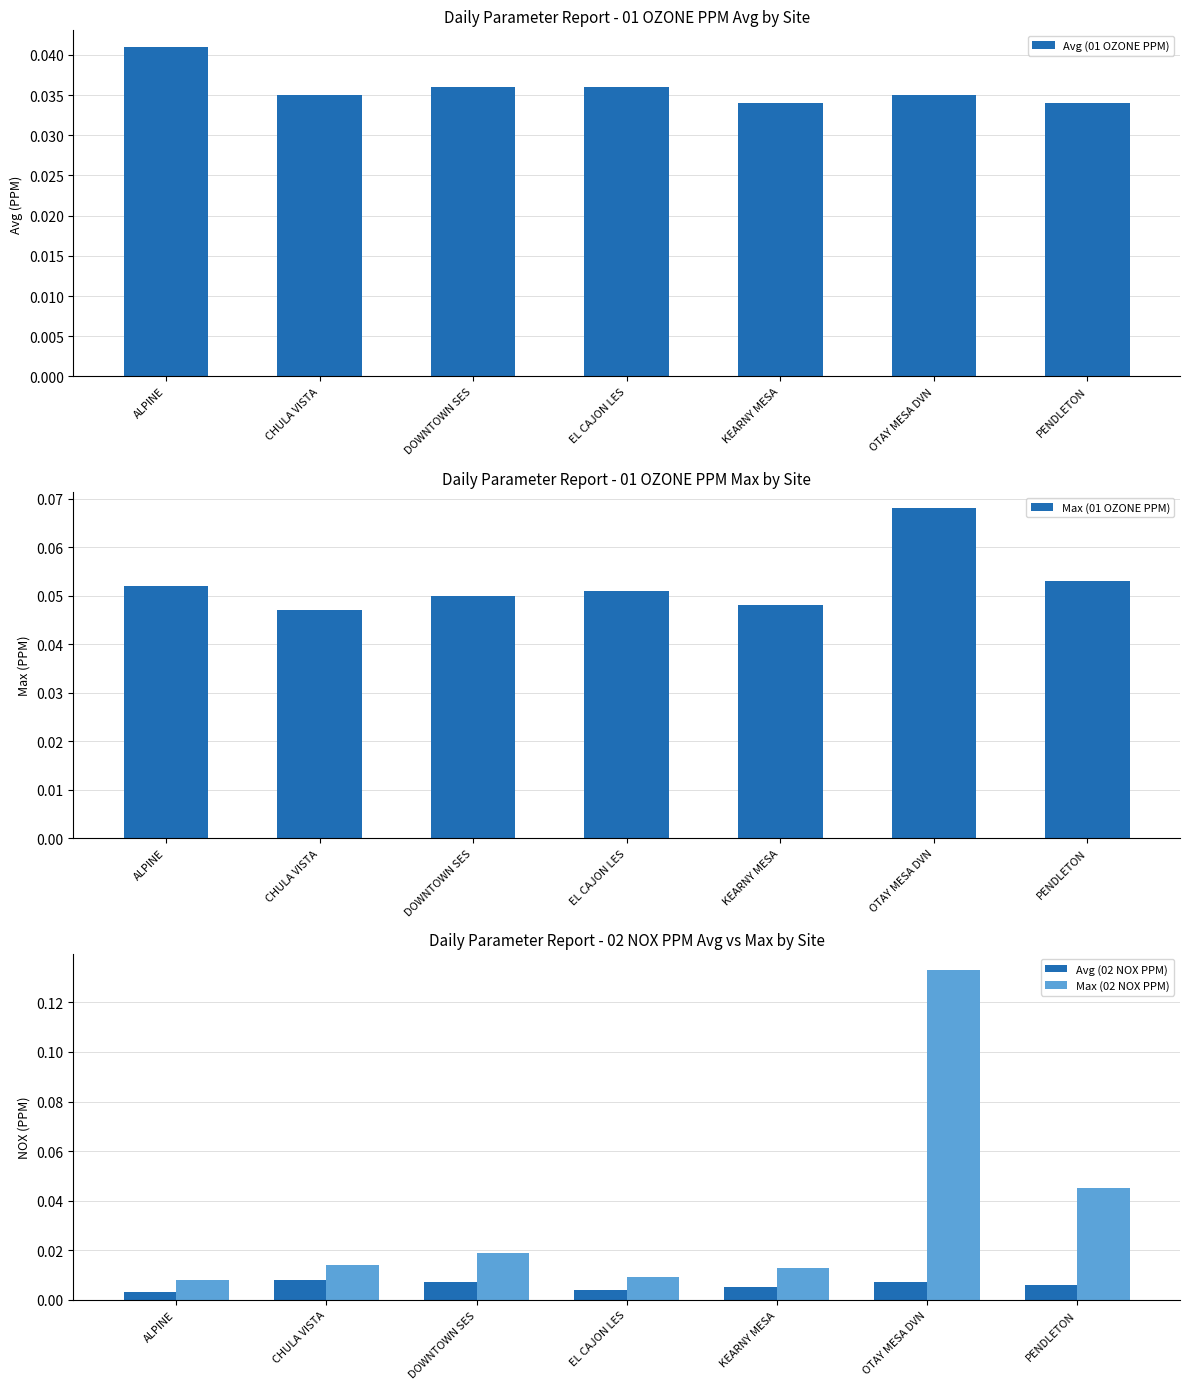

Count the number of data series in this chart.

4